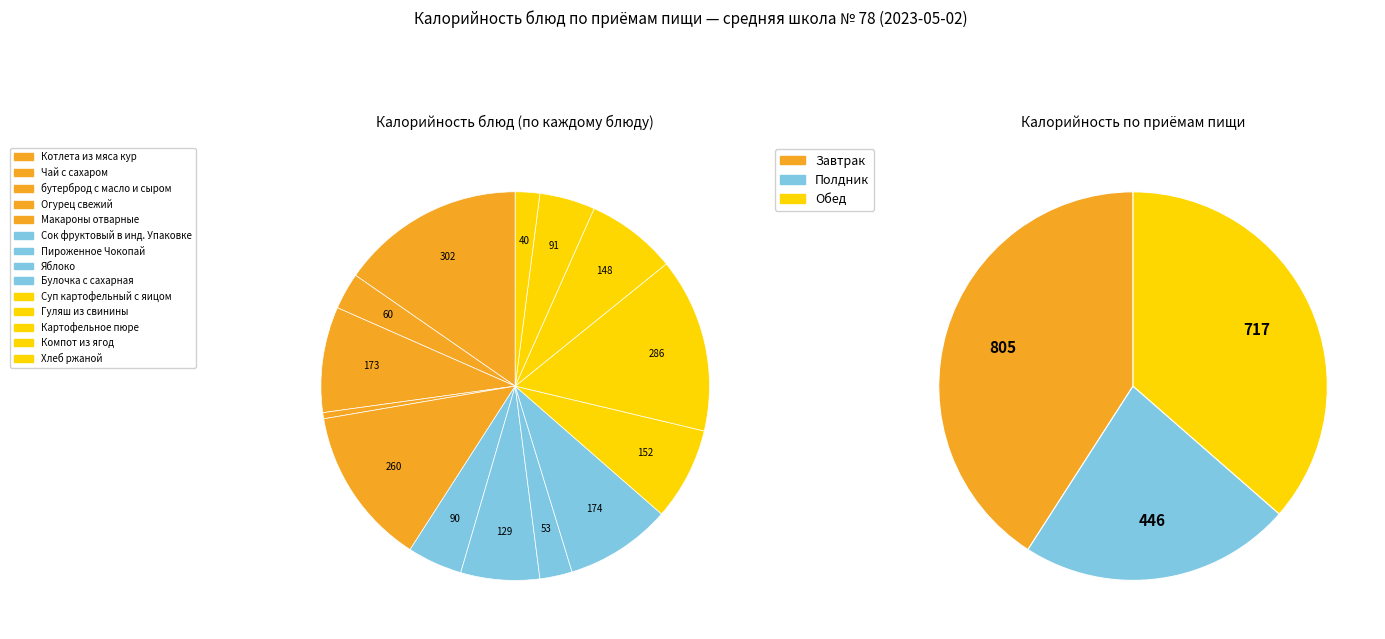

Does any single category account for the majority?

No